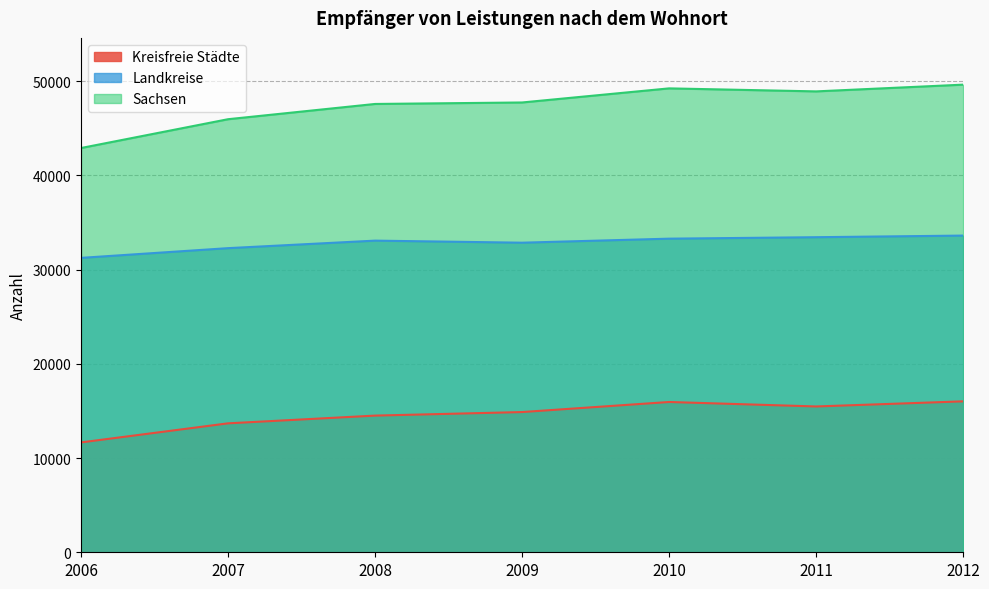

List the labels in order of Kreisfreie Städte value, largest first.

2012, 2010, 2011, 2009, 2008, 2007, 2006